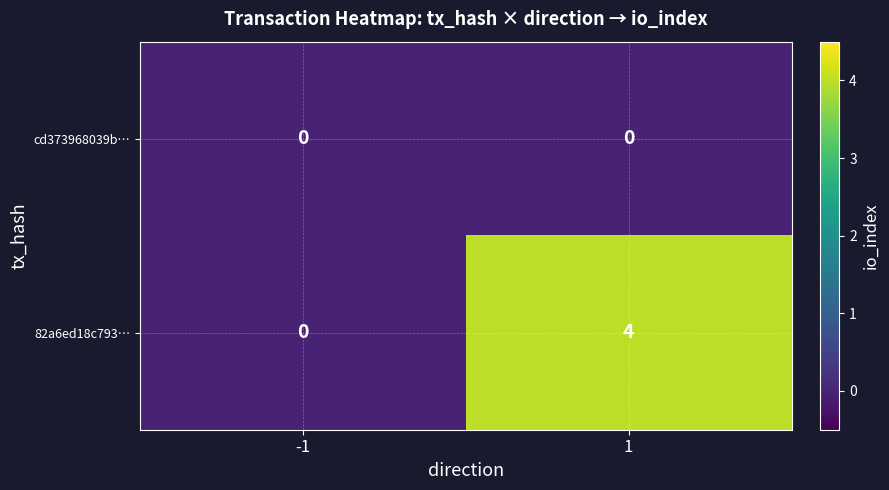

What is the sum of the 82a6ed18c793… values at -1 and 1?

4